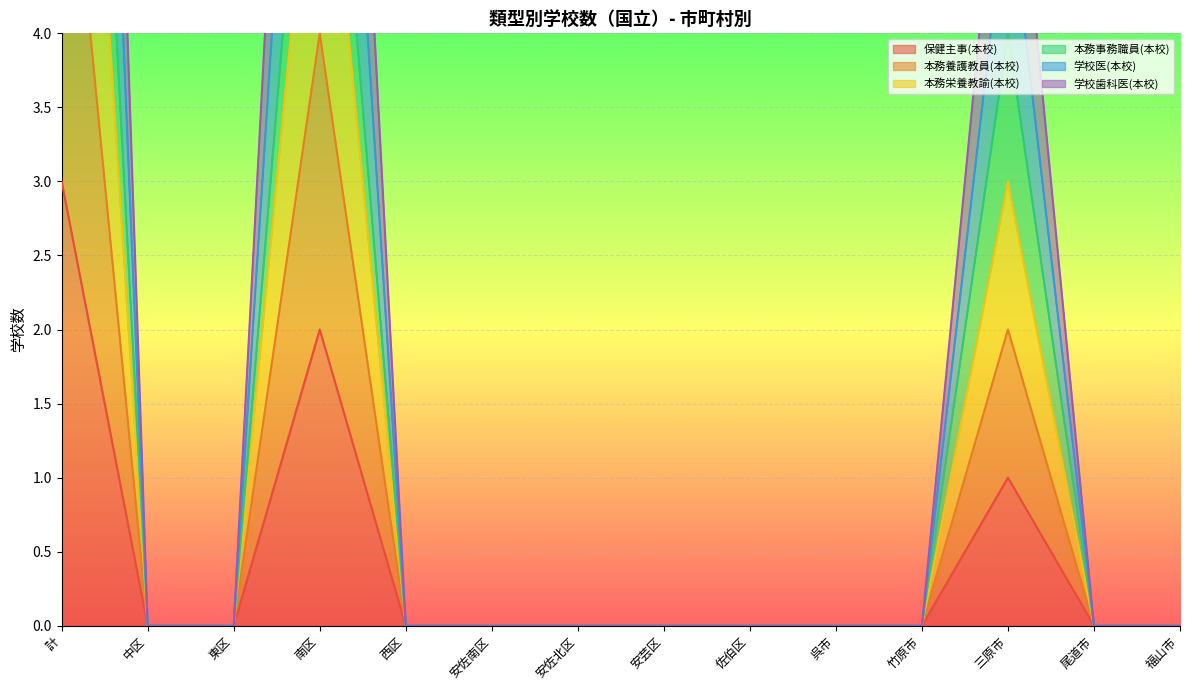

How many data points in 学校医(本校) are above 0?

3